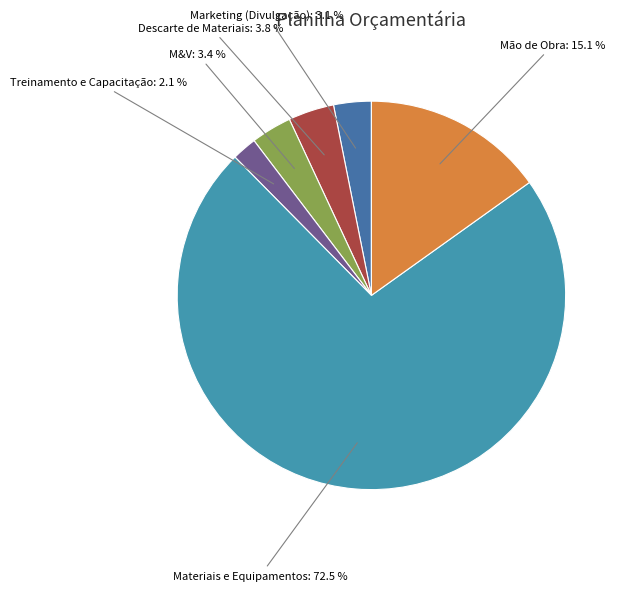

Count the number of slices in the pie.

6